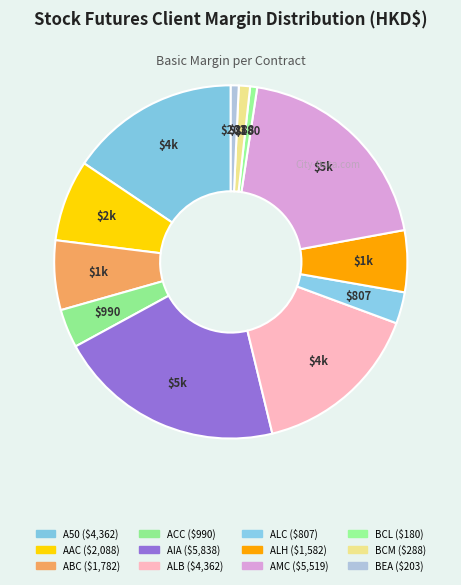

What percentage is the BCM slice, to the nearest percent?

1%